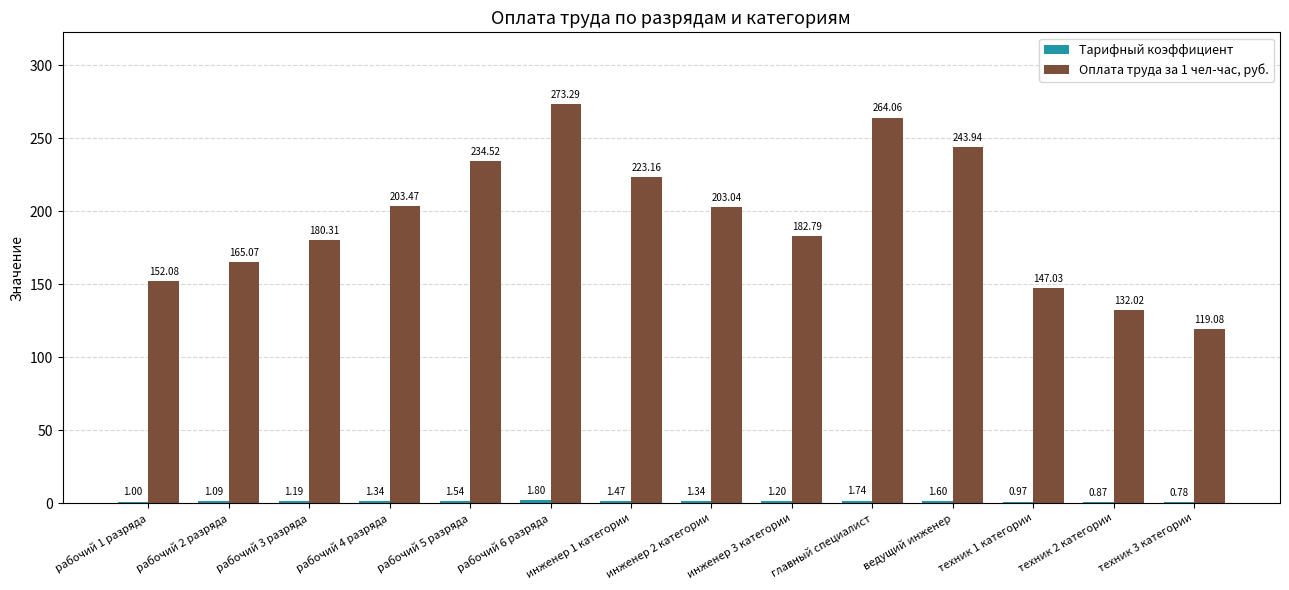

What is the sum of the Оплата труда за 1 чел-час, руб. values at рабочий 3 разряда and рабочий 1 разряда?

332.4